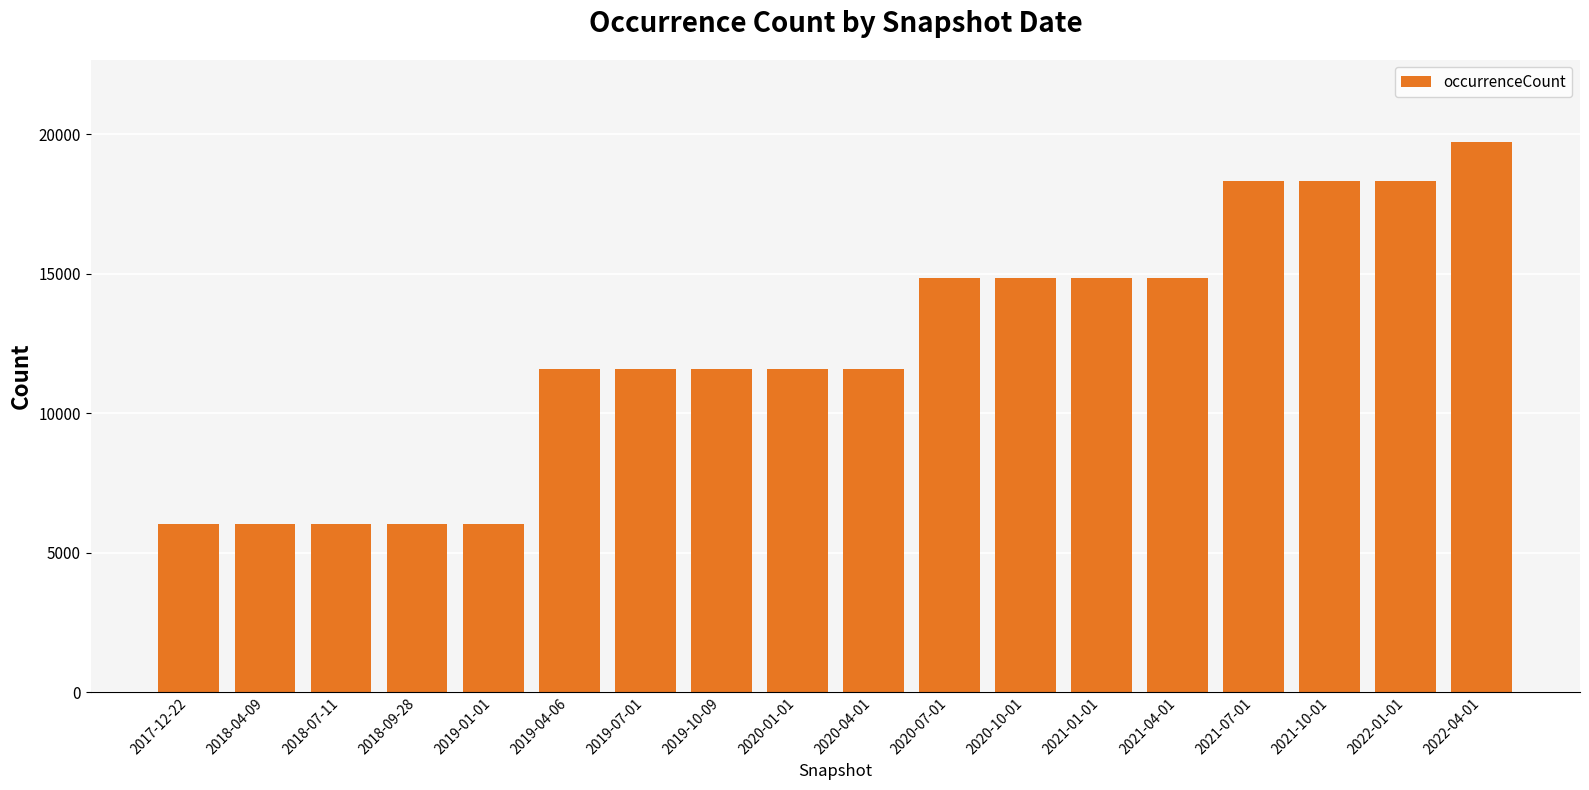

Which has a higher value, 2021-10-01 or 2018-09-28?

2021-10-01